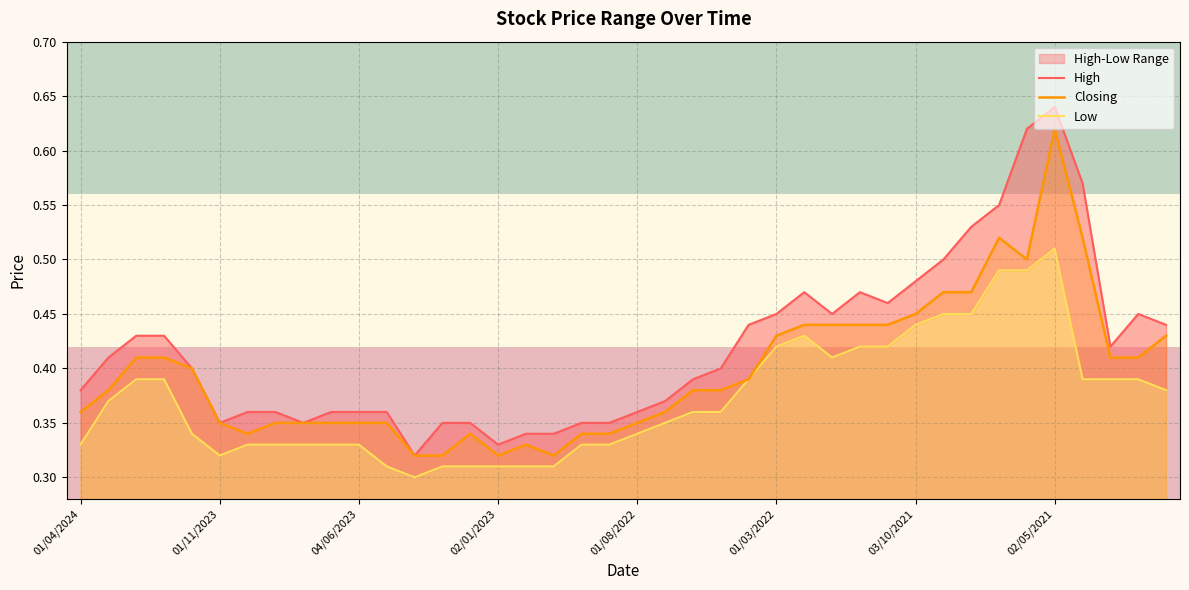

True or false: 0.35 and Low cross at least once.

False